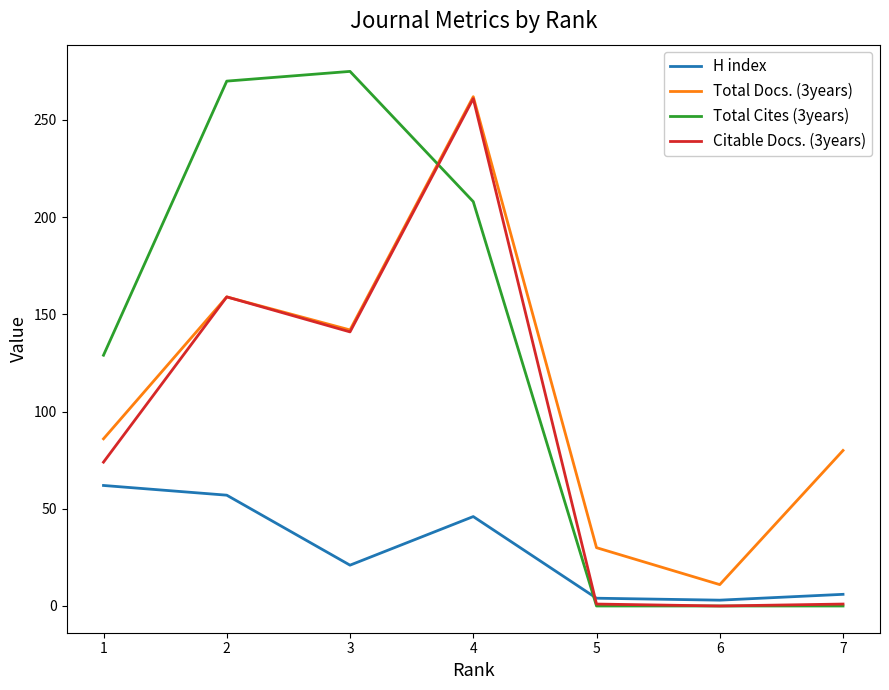

Which series has the largest total across all categories?

Total Cites (3years)